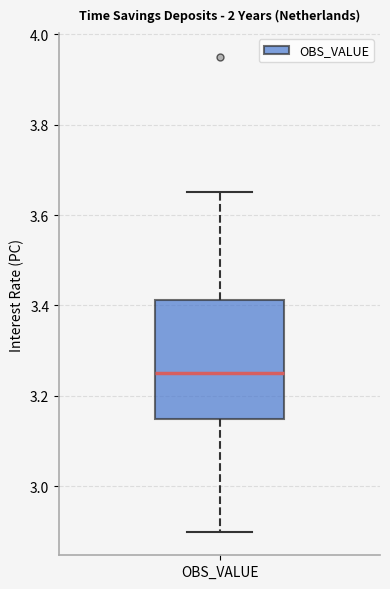

Where is the upper edge of the box for OBS_VALUE on the y-axis? The values are not printed on the chart, so give them approximately, as read against the axis.

3.42